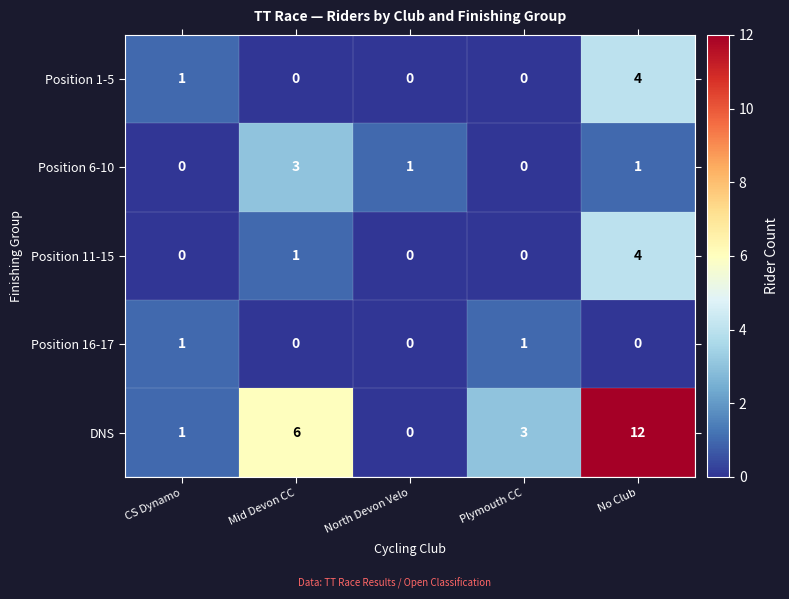

The Position 6-10 series shows 0 at No Club. True or false?

False